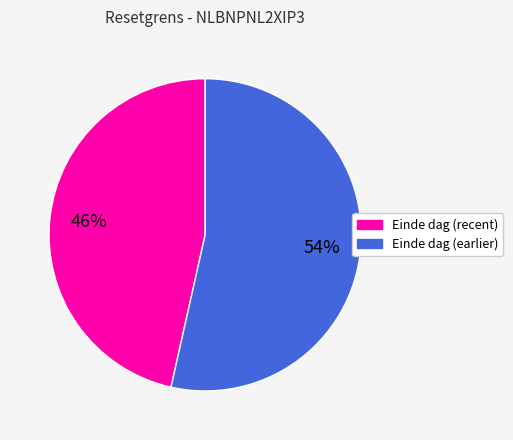

To the nearest percent, what is the average slice percentage?

50%